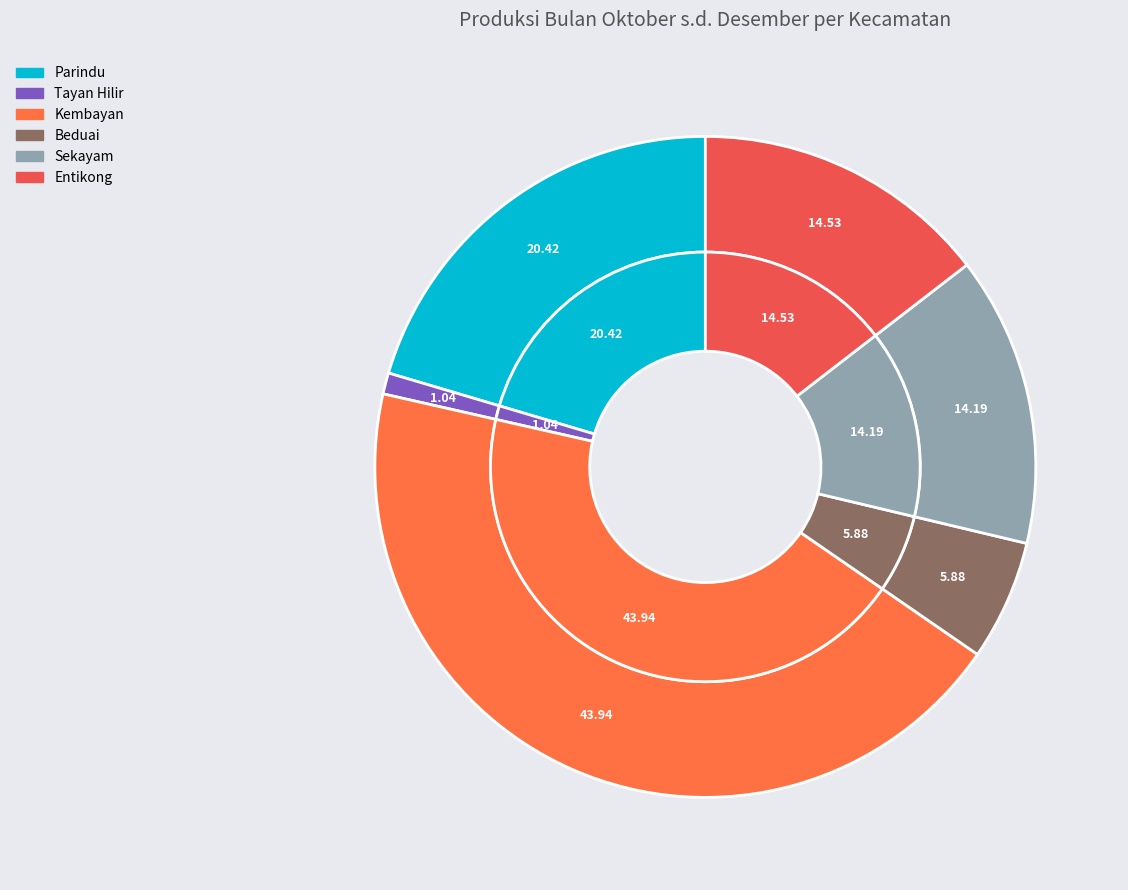

Which category has the biggest portion of the pie?

Kembayan